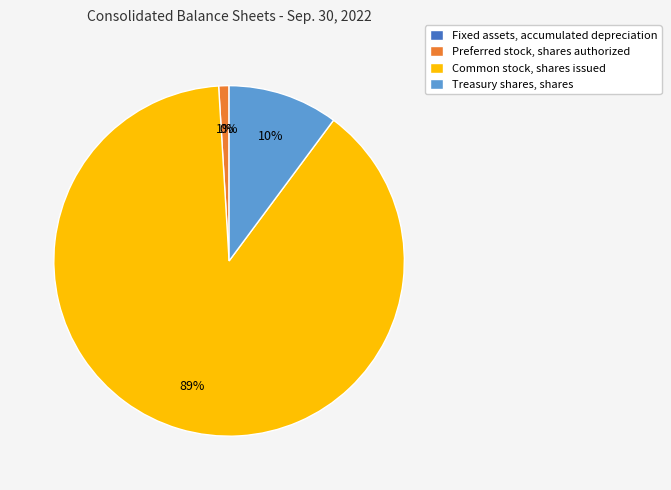

Which category accounts for the majority?

Common stock, shares issued